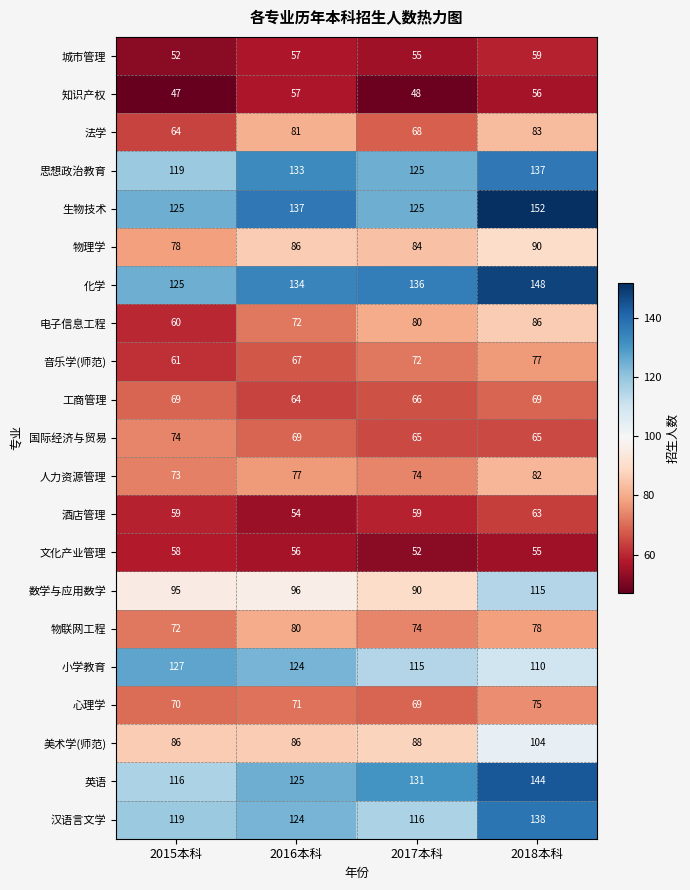

List the series in order of their peak value, highest first.

生物技术, 化学, 英语, 汉语言文学, 思想政治教育, 小学教育, 数学与应用数学, 美术学(师范), 物理学, 电子信息工程, 法学, 人力资源管理, 物联网工程, 音乐学(师范), 心理学, 国际经济与贸易, 工商管理, 酒店管理, 城市管理, 文化产业管理, 知识产权